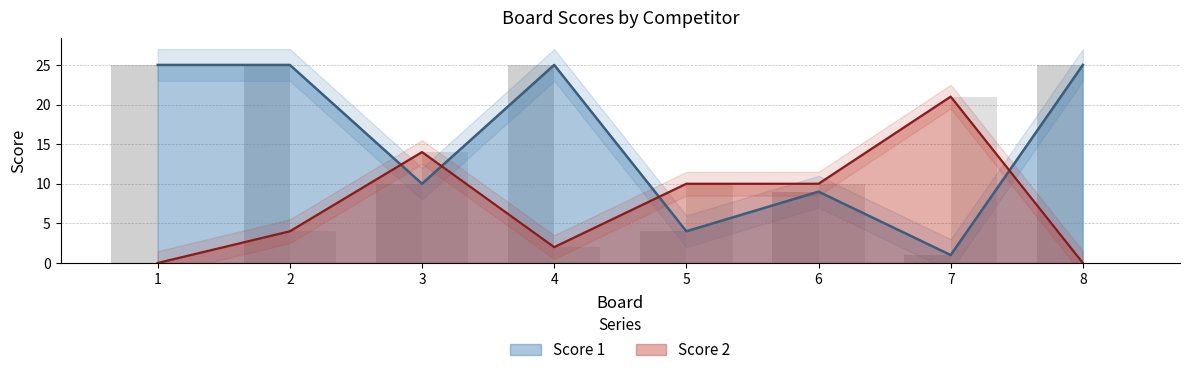

Rank the series by their maximum value, from lowest to highest.

Score 2, Score 1